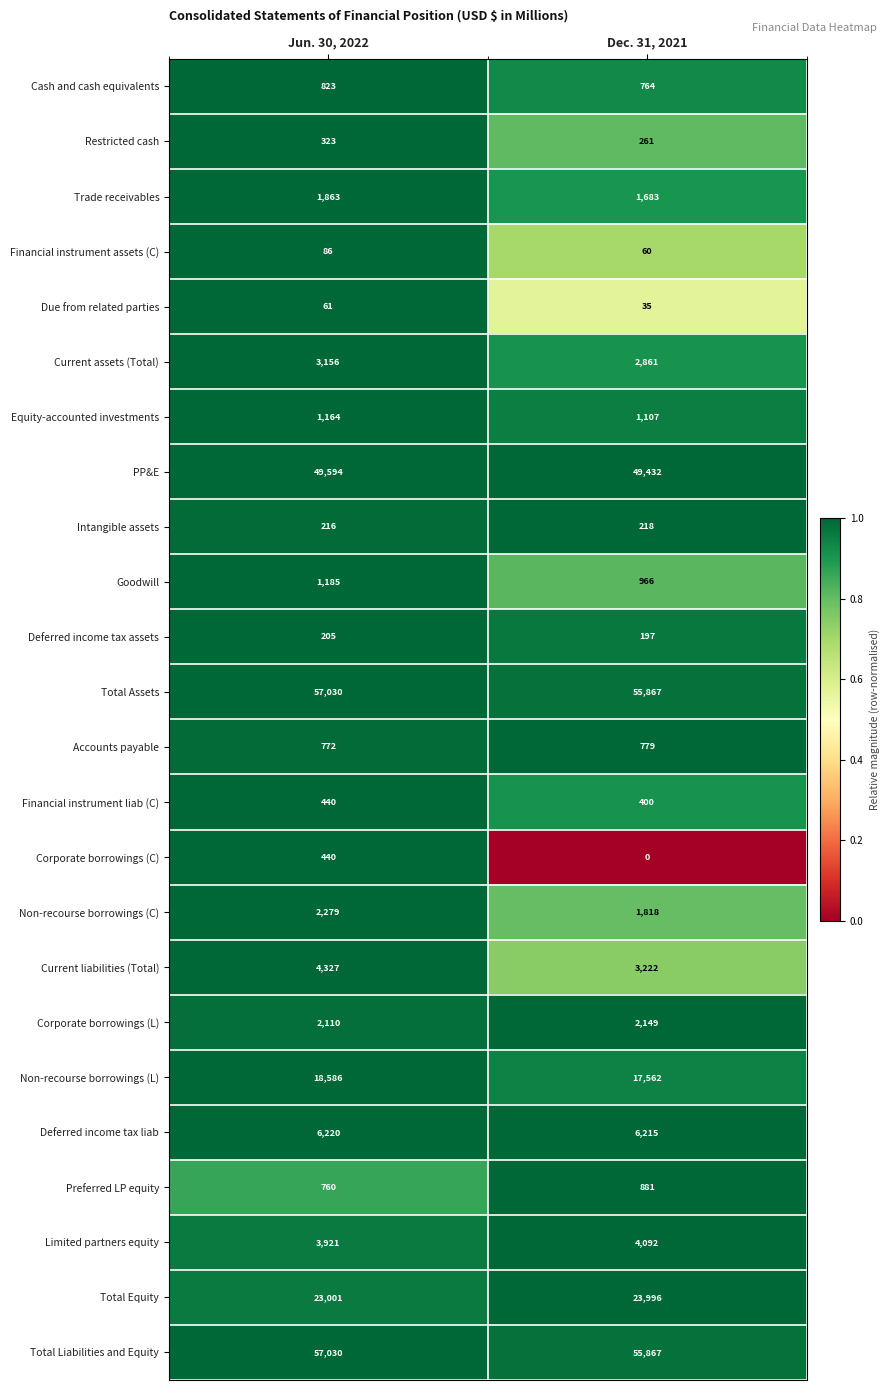

Which category has the lowest value in the Accounts payable series?

Jun. 30, 2022